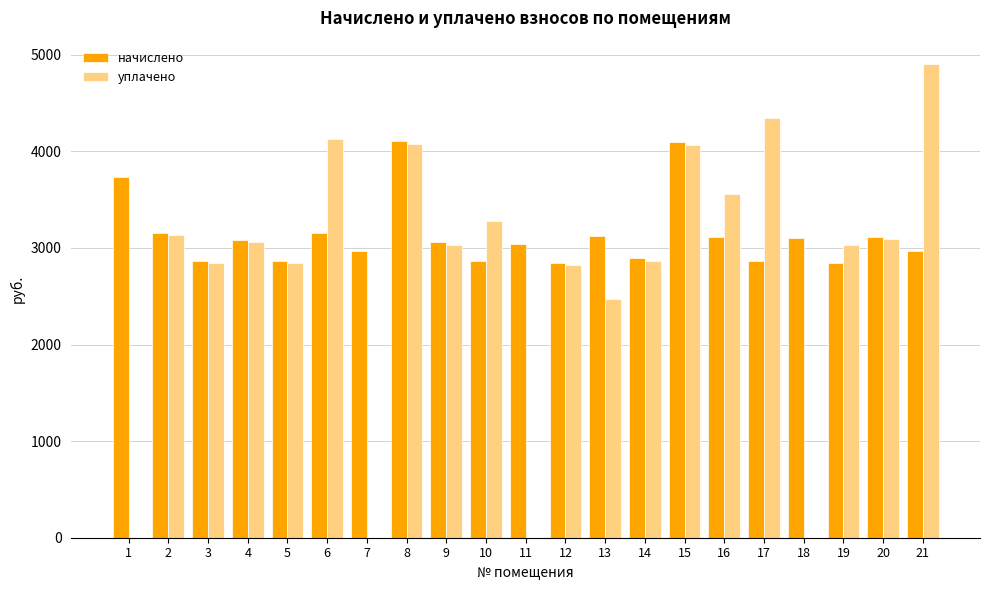

The уплачено series shows 3058.7 at 4. True or false?

True